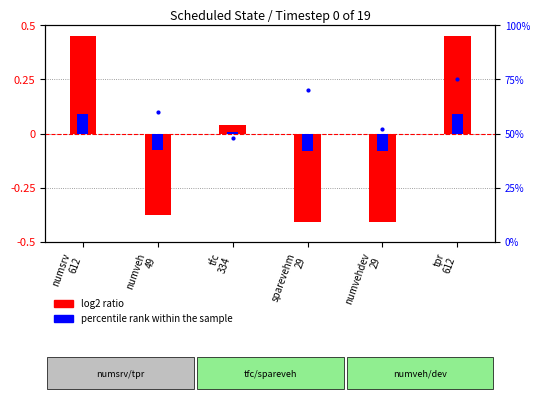

What are all the series names shown in the legend?

log2 ratio, percentile rank within the sample